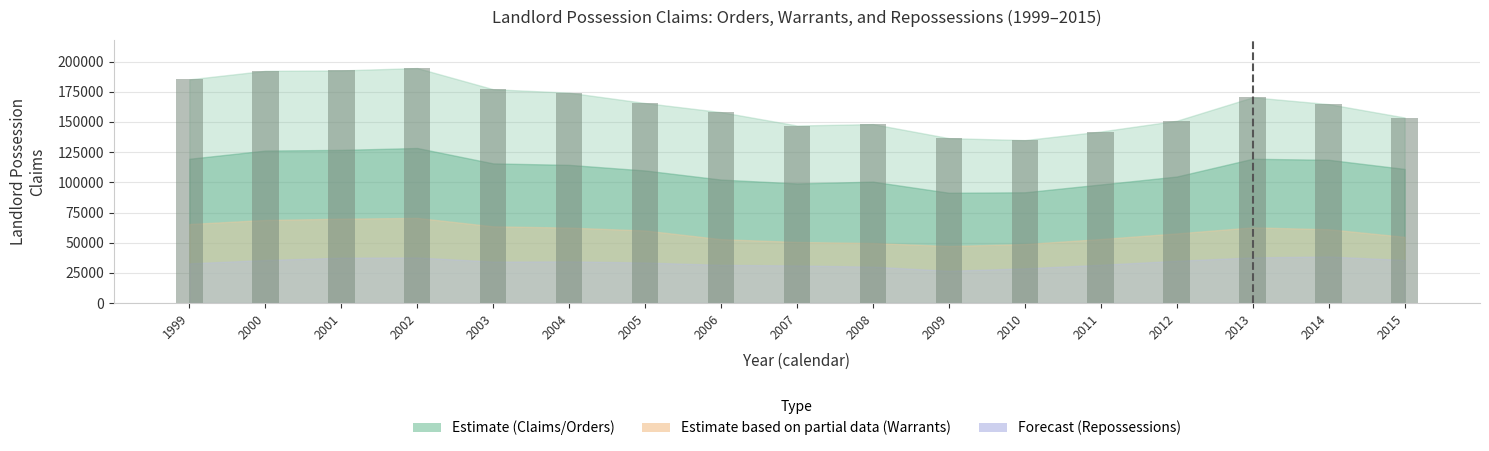

What is the greatest value displayed?

194645